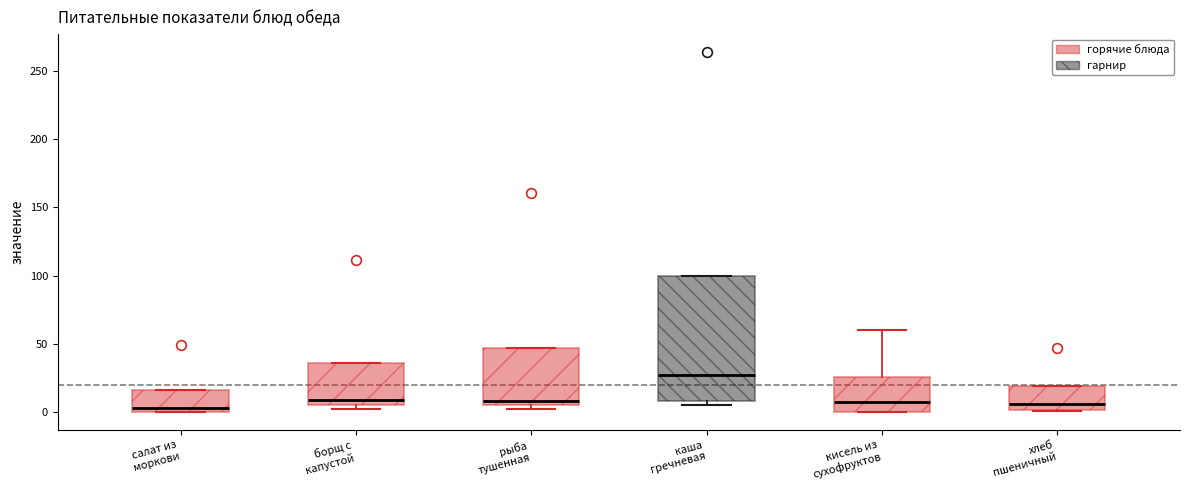

Comparing the boxes themselves (not the whiskers), which one is the tallest?

каша гречневая